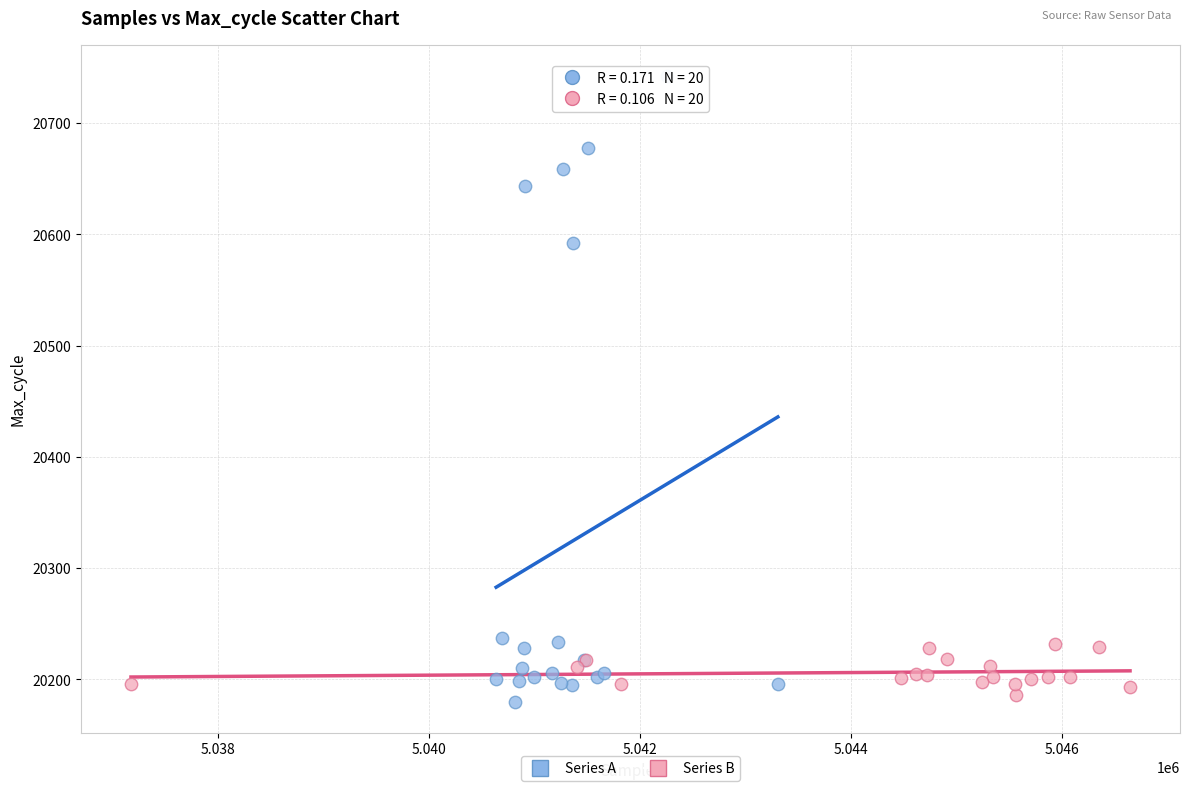

Which series contains the lowest Y value?

Series A